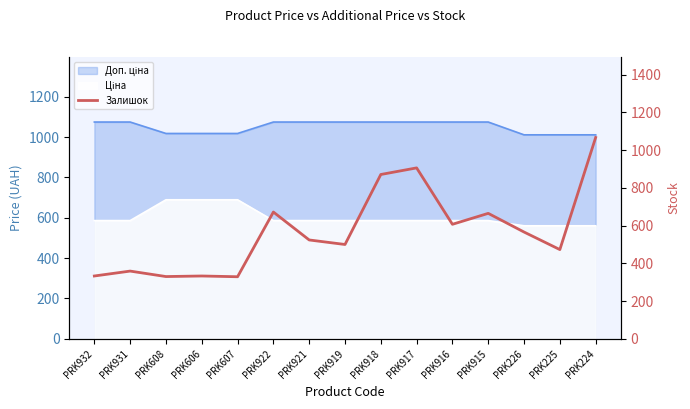

True or false: the data has more than 1 interior local peaks.

True